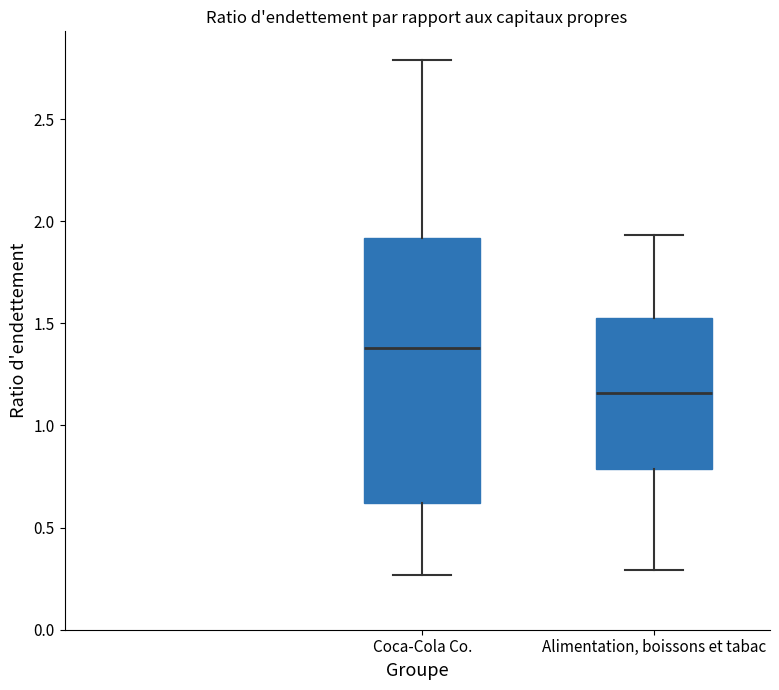

Which box's median line is the highest?

Coca-Cola Co.